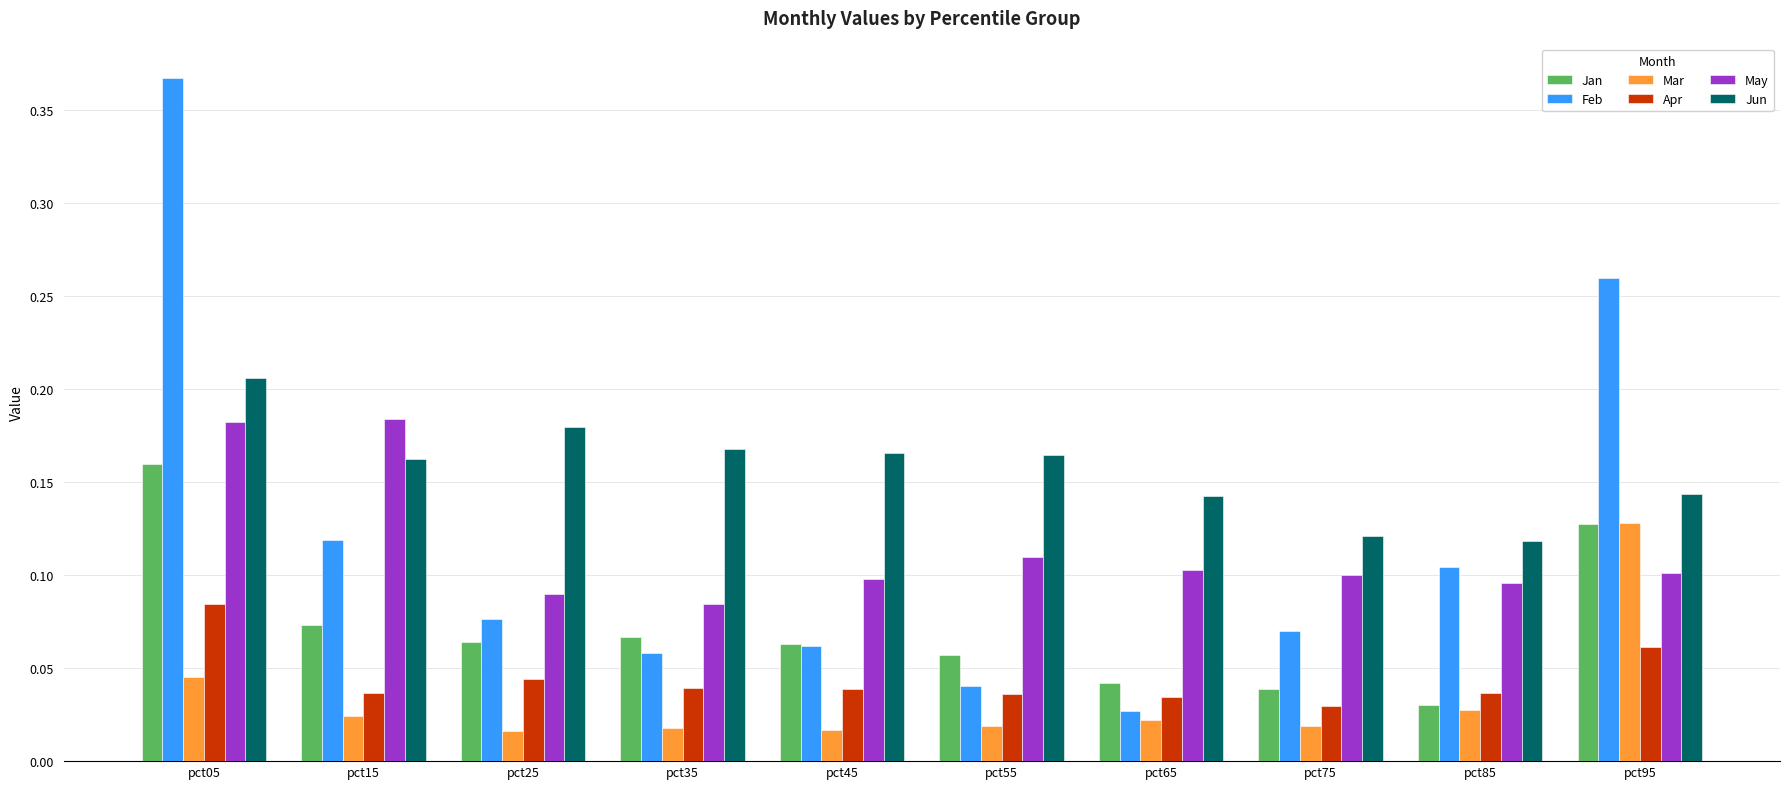

Does the chart contain stacked bars?

No